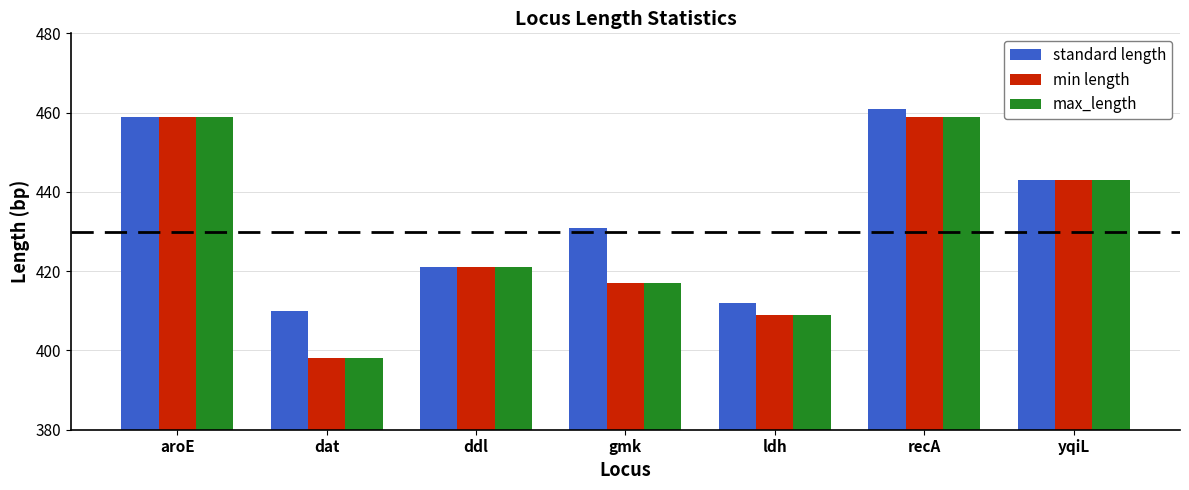

Which series has the largest total across all categories?

standard length